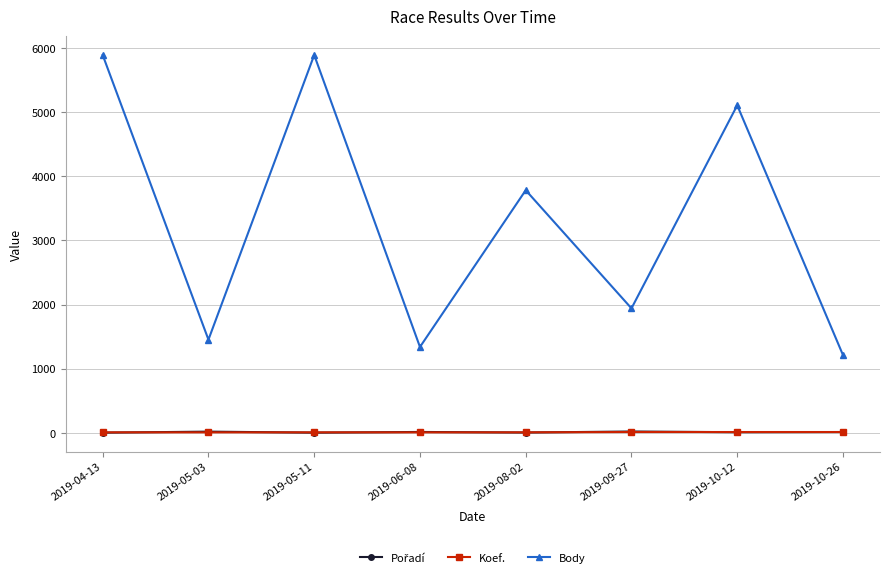

The Koef. series shows 7 at 2019-05-11. True or false?

True